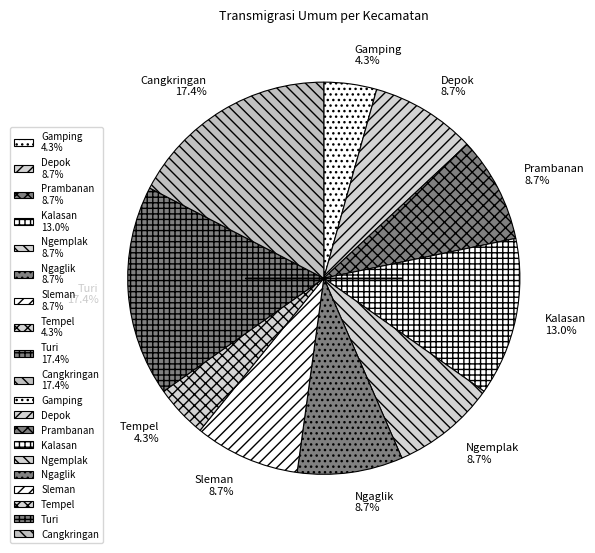

What is the ratio of the value at Tempel 4.3% to the value at Gamping 4.3%?

1.0